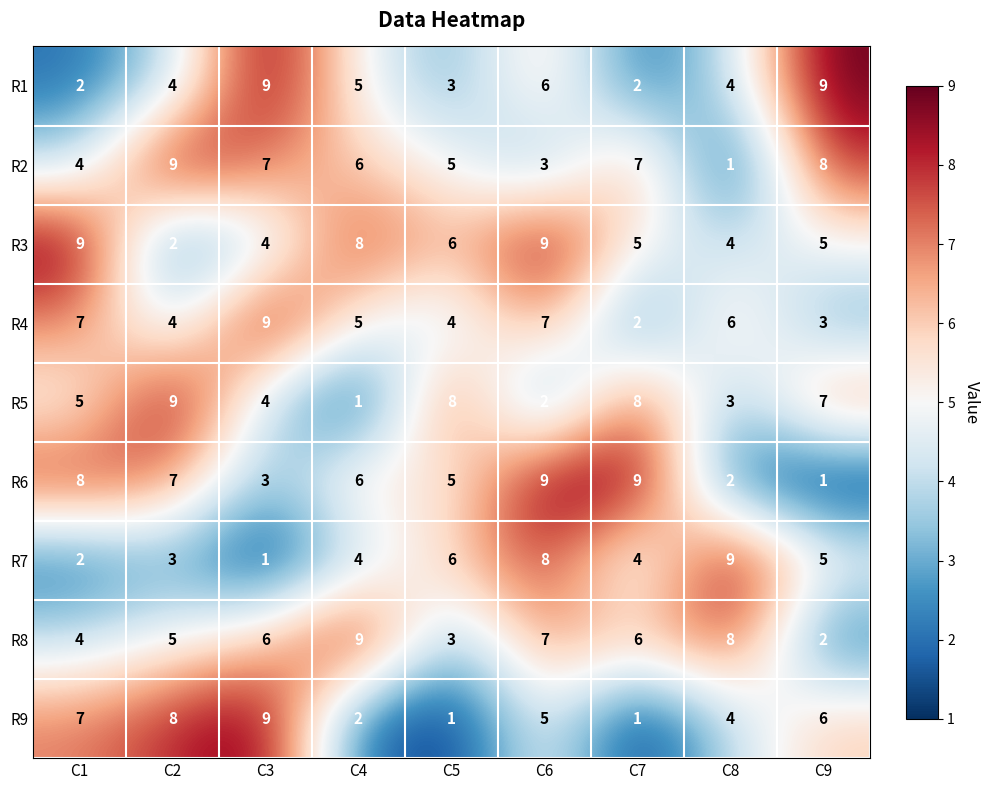

Which series changed the most between C4 and C7?

R5